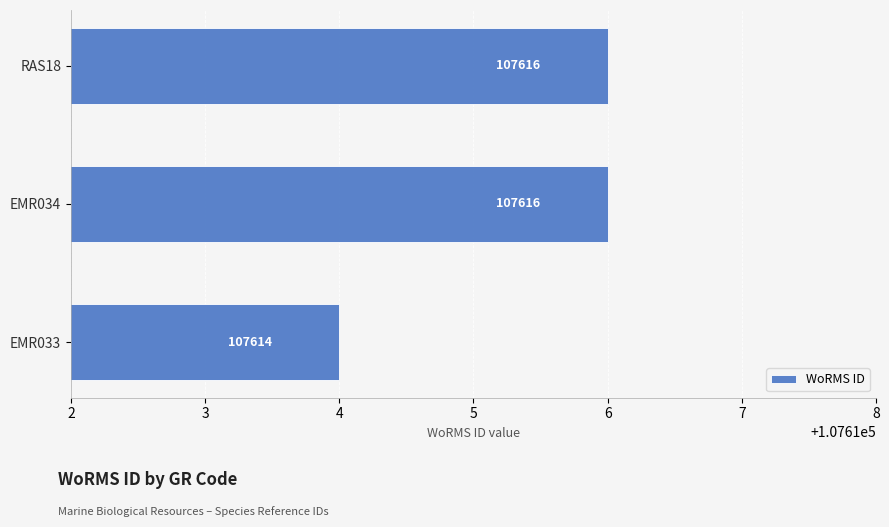

Reading top to bottom, what are all the values shown in this chart?

RAS18=107616	EMR034=107616	EMR033=107614